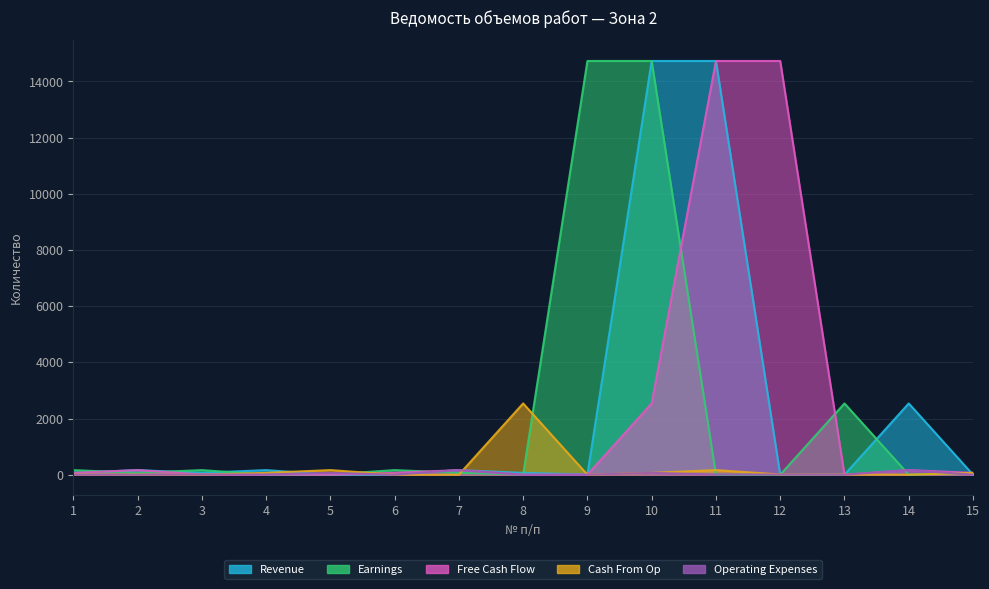

The Revenue series shows 7.2 at 6. True or false?

True